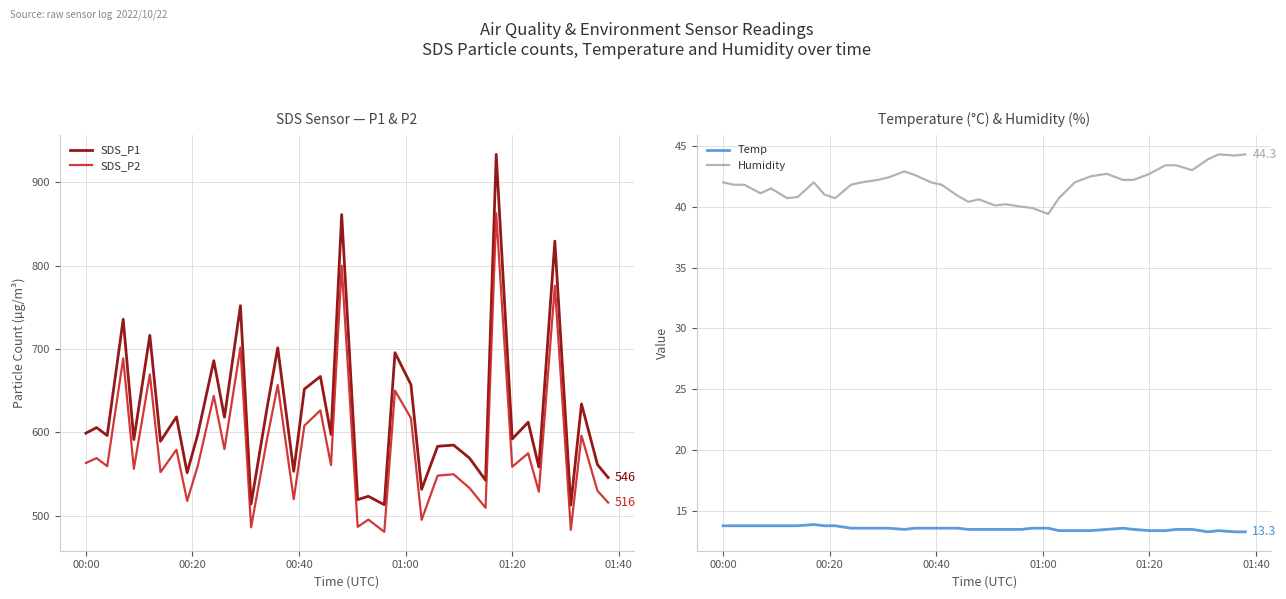

How many interior local peaks does the SDS_P1 series have?

16